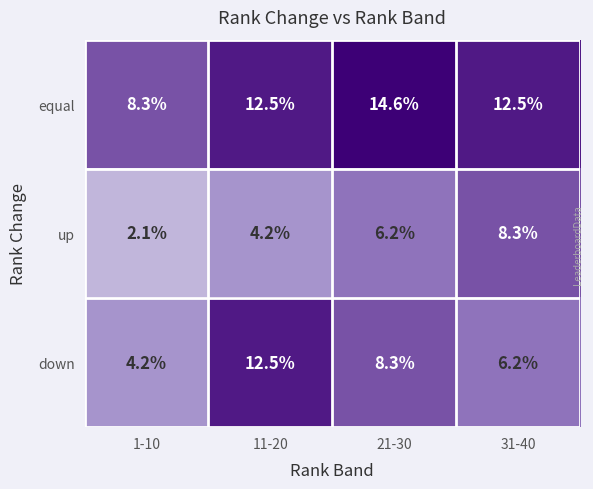

Is the value of equal at 1-10 greater than the value of down at 11-20?

No